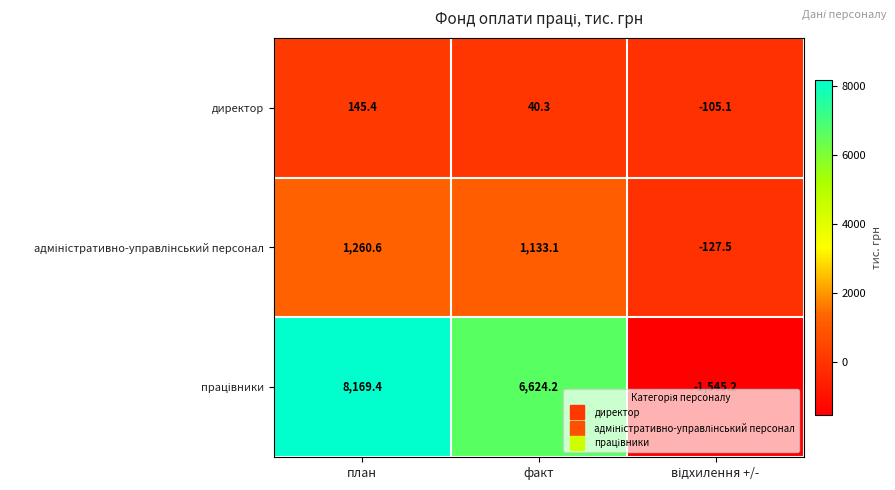

What is the greatest value displayed?

8169.4